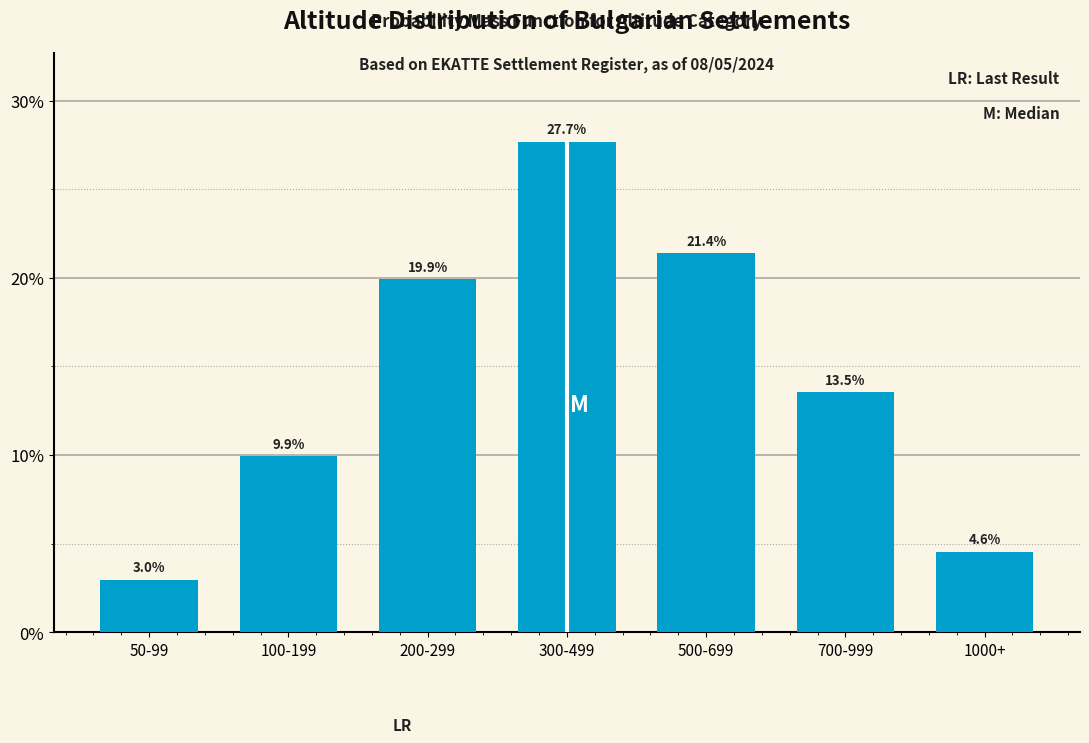

Reading right to left, list all the values displayed in this chart.

1000+=4.6	700-999=13.5	500-699=21.4	300-499=27.7	200-299=19.9	100-199=9.9	50-99=3.0